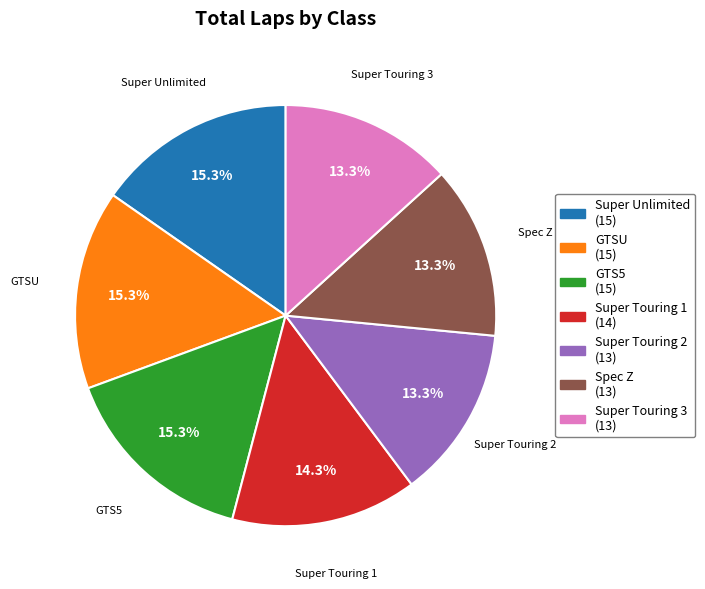

Does Spec Z account for over 50% of the chart?

No